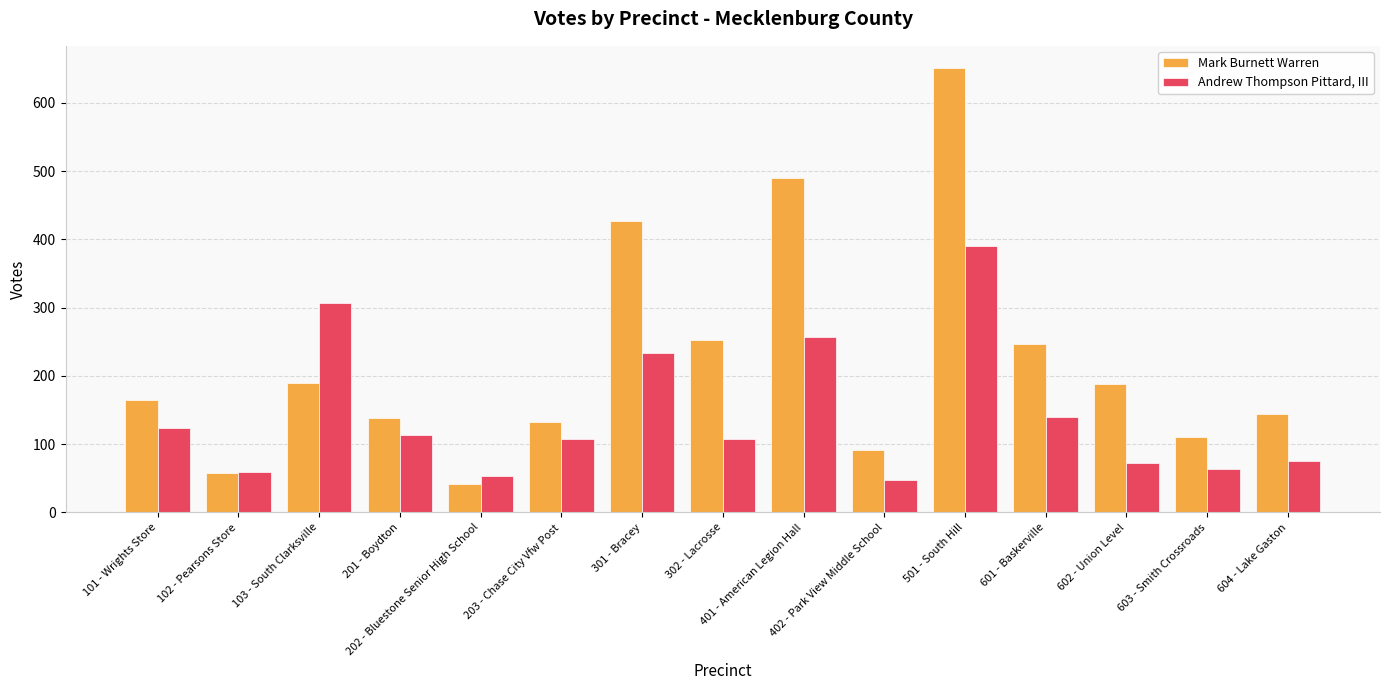

Rank the series at 601 - Baskerville from highest to lowest value.

Mark Burnett Warren, Andrew Thompson Pittard, III